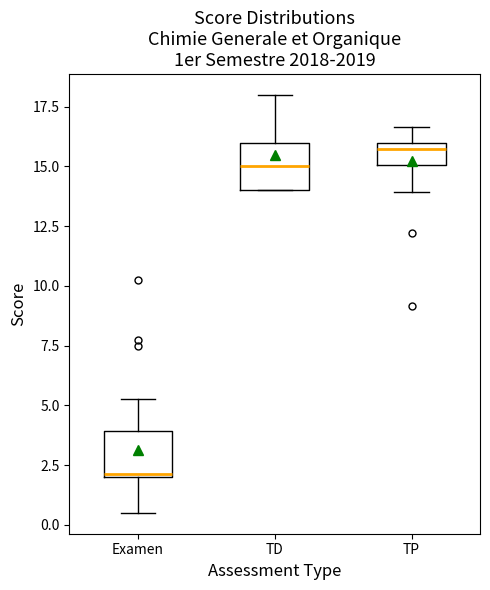

Where does the lower whisker of the box for TP end on the y-axis? The values are not printed on the chart, so give them approximately, as read against the axis.

14.0